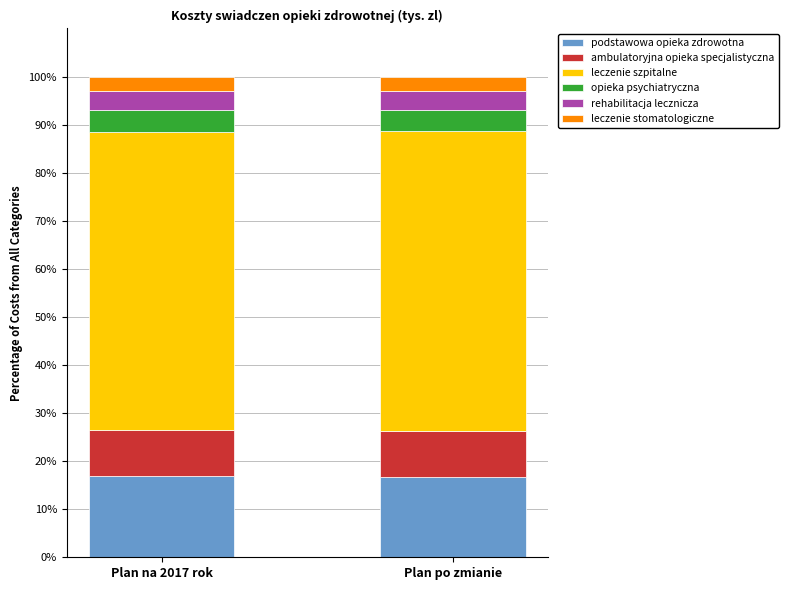

What is the total value across all series at Plan na 2017 rok?

100.0